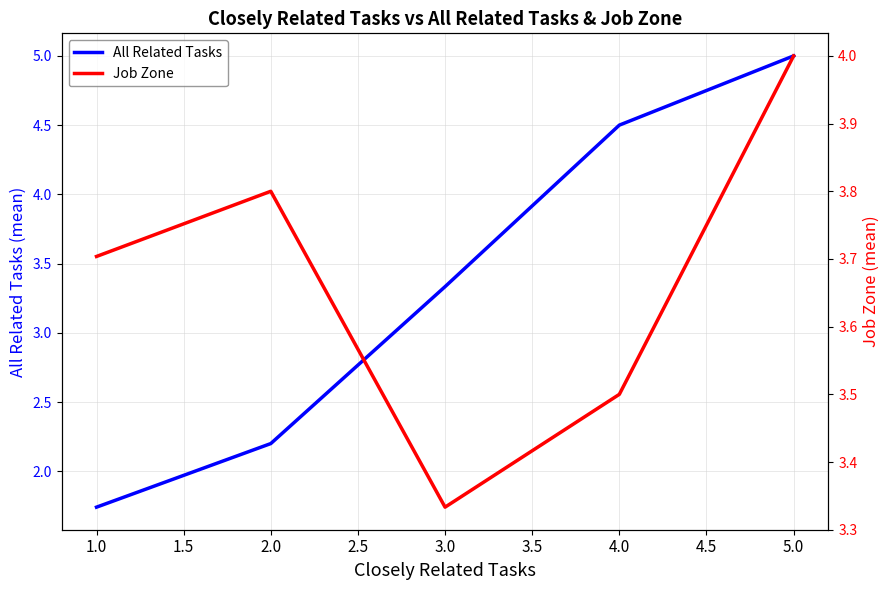

Is it true that All Related Tasks equals 5.0 at 5.0?

True